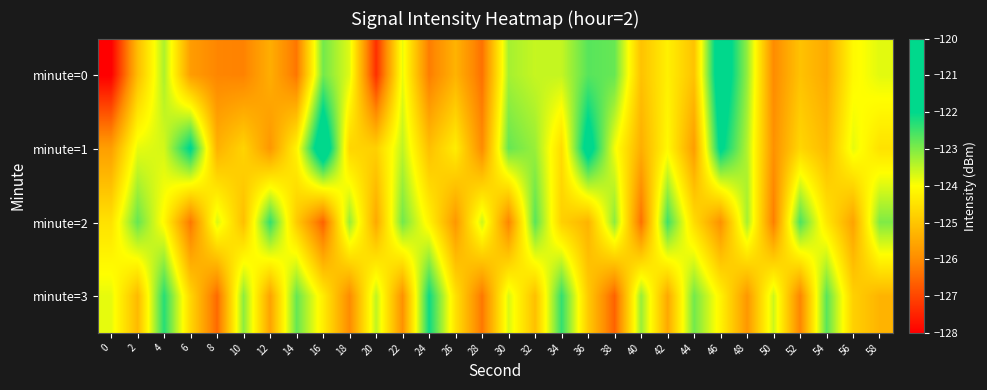

At how many categories does at least one series exceed -127?

30